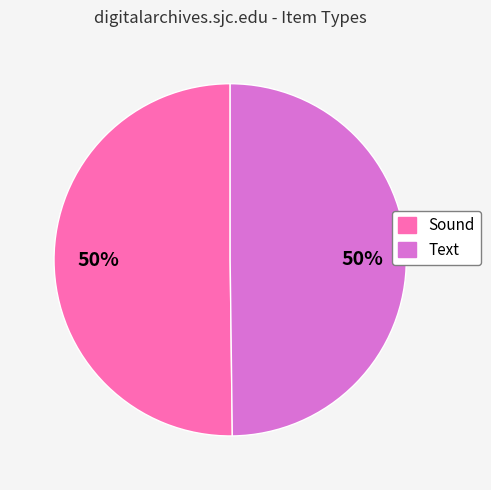

To the nearest percent, what portion does Text represent?

50%